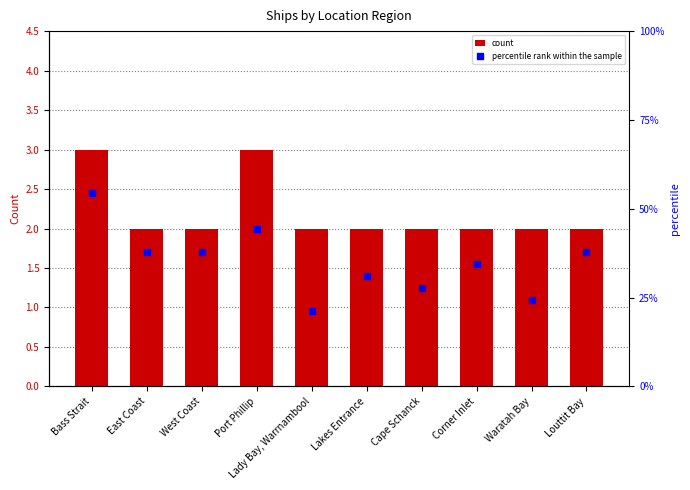

Is the value of percentile rank within the sample at Cape Schanck greater than the value of count at Lady Bay, Warrnambool?

No